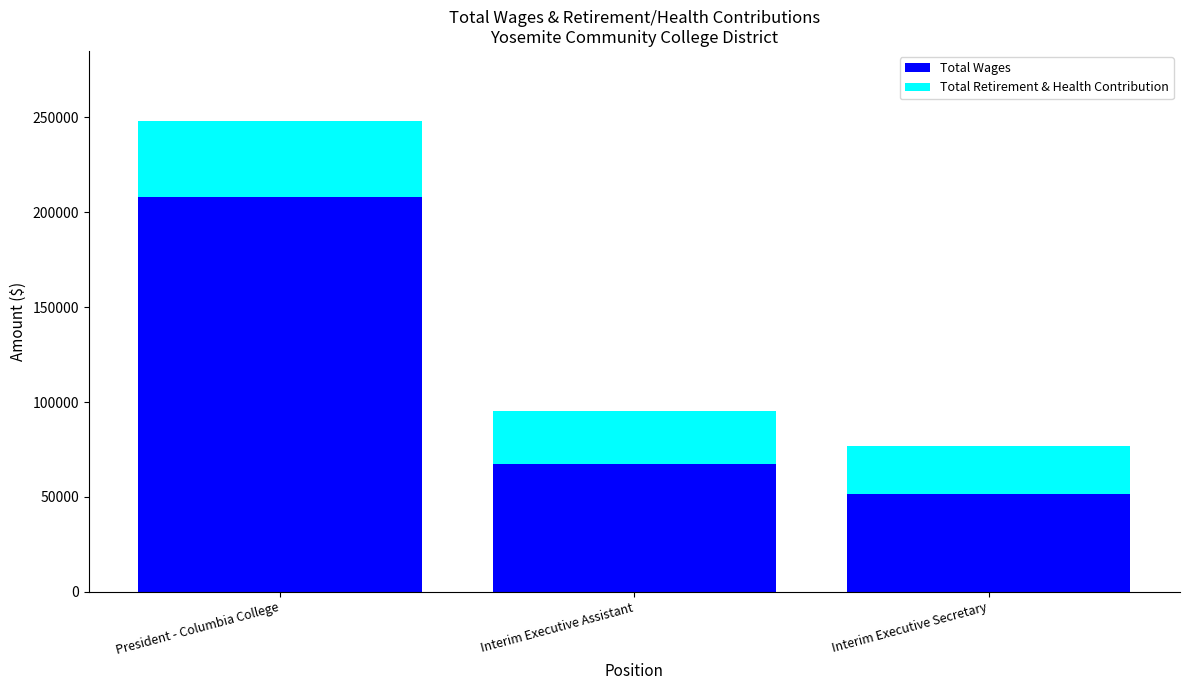

At which label does Total Wages reach its minimum?

Interim Executive Secretary